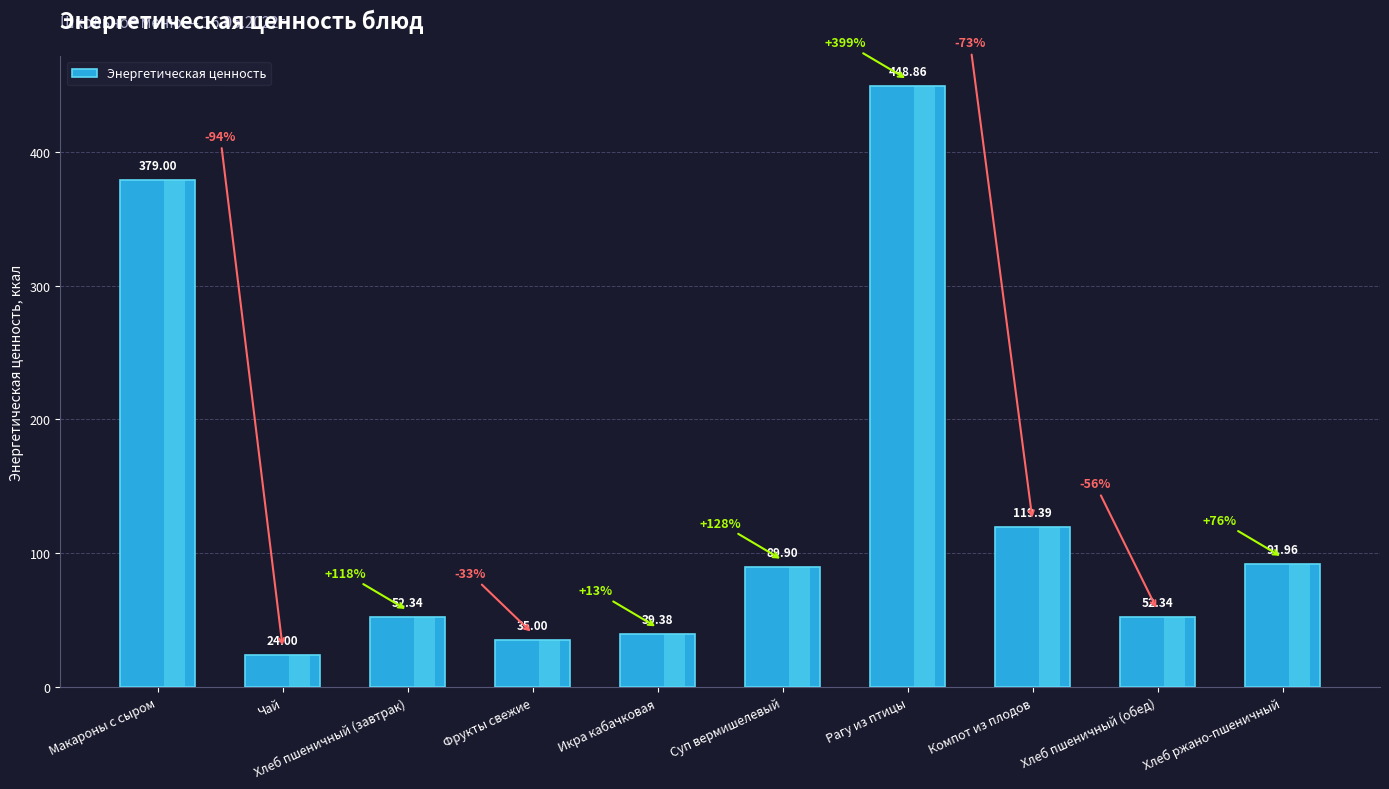

Rank the categories by value from highest to lowest.

Рагу из птицы, Макароны с сыром, Компот из плодов, Хлеб ржано-пшеничный, Суп вермишелевый, Хлеб пшеничный (завтрак), Хлеб пшеничный (обед), Икра кабачковая, Фрукты свежие, Чай